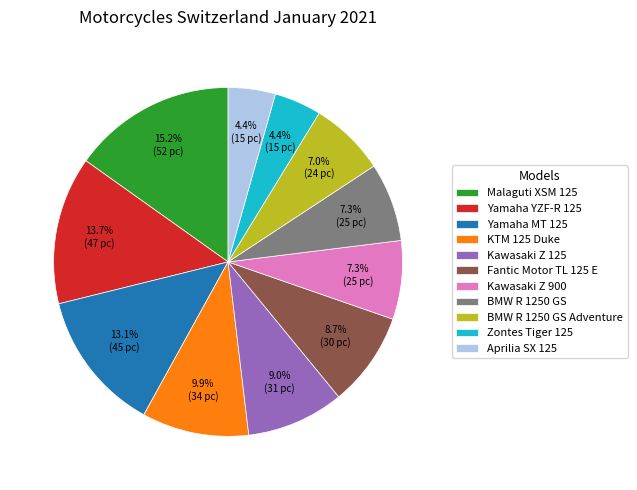

To the nearest percent, what percentage of the pie is Yamaha MT 125?

13%